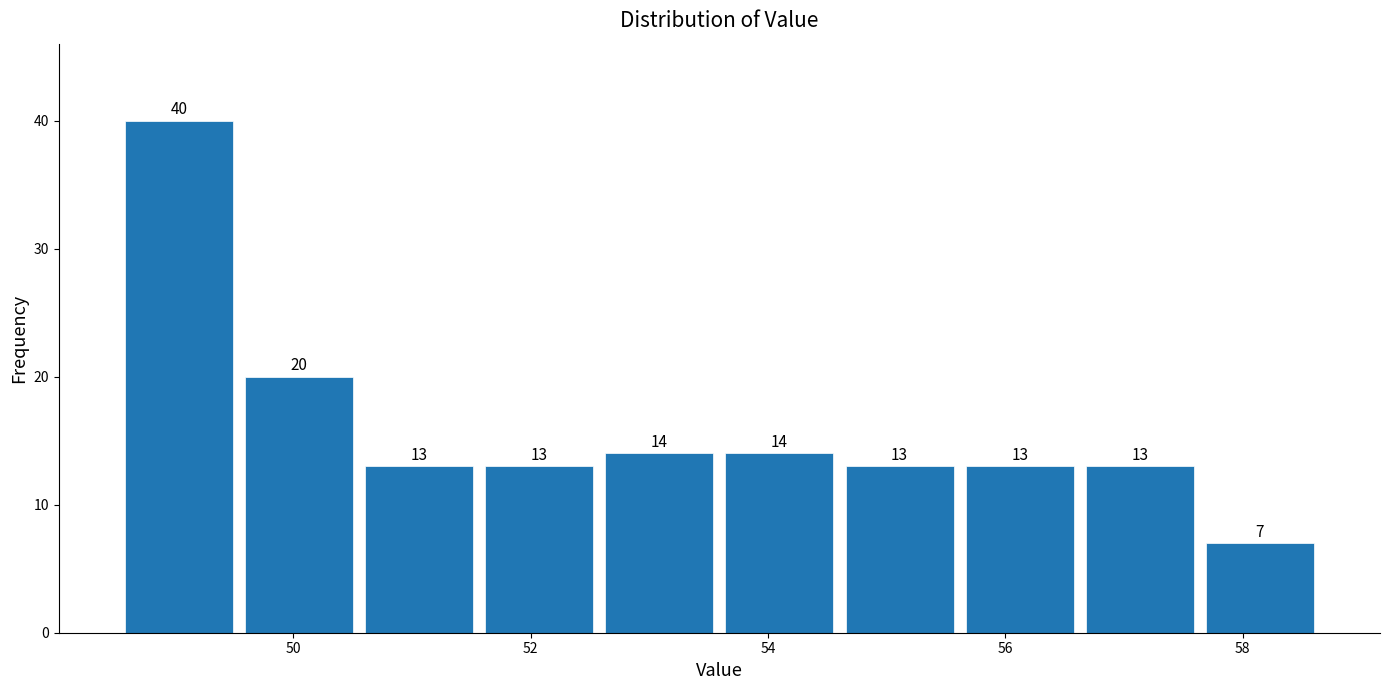

Reading left to right, transcribe this chart: for each bar, give the range it covers on the x-axis and its height. The bar edges are not printed on the chart, so give them approximately, as read against the axis.

48.6 to 49.6: 40
49.6 to 50.6: 20
50.6 to 51.6: 13
51.6 to 52.6: 13
52.6 to 53.6: 14
53.6 to 54.6: 14
54.6 to 55.6: 13
55.6 to 56.6: 13
56.6 to 57.6: 13
57.6 to 58.6: 7